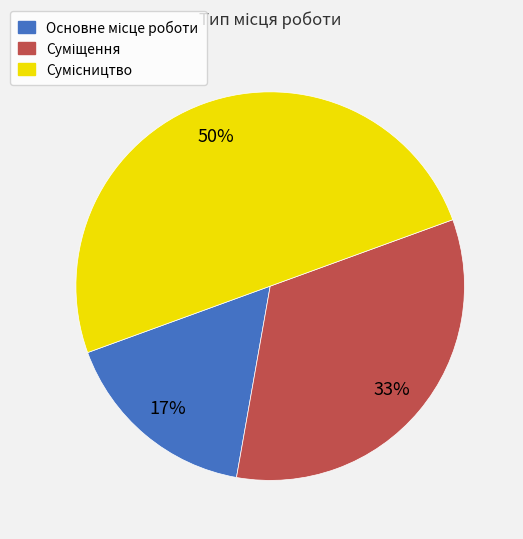

To the nearest percent, what is the average slice percentage?

33%